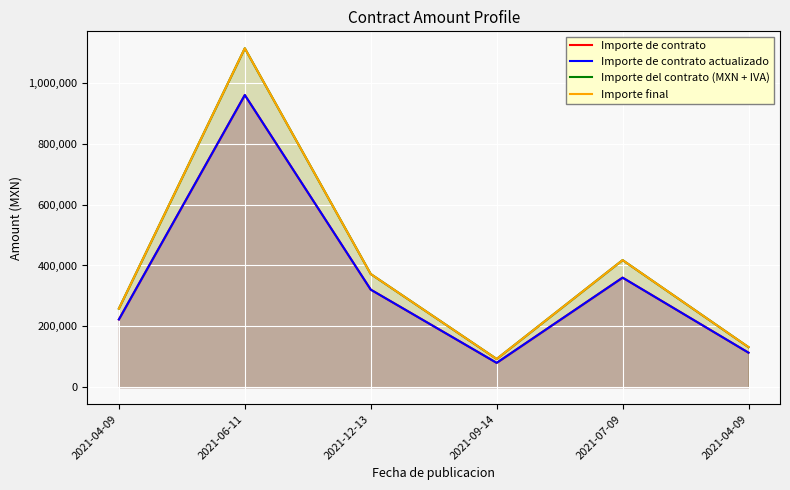

Is it true that Importe final equals 146866.5 at 2021-12-13?

False